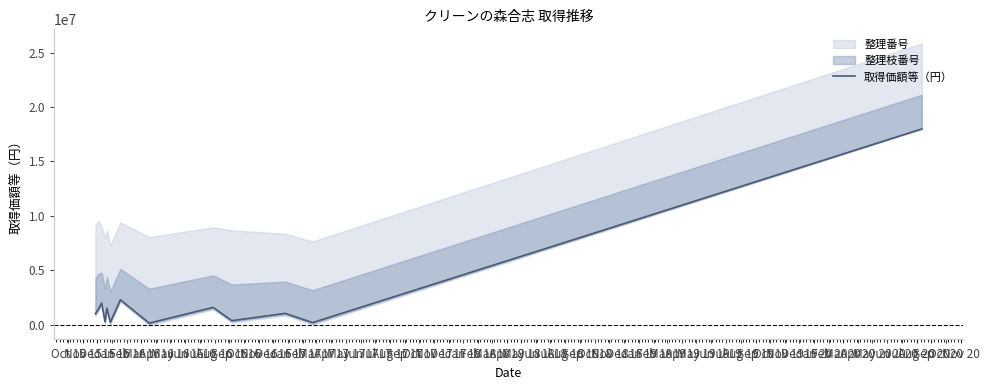

What is the highest value of the 取得価額等（円） series?

17985396